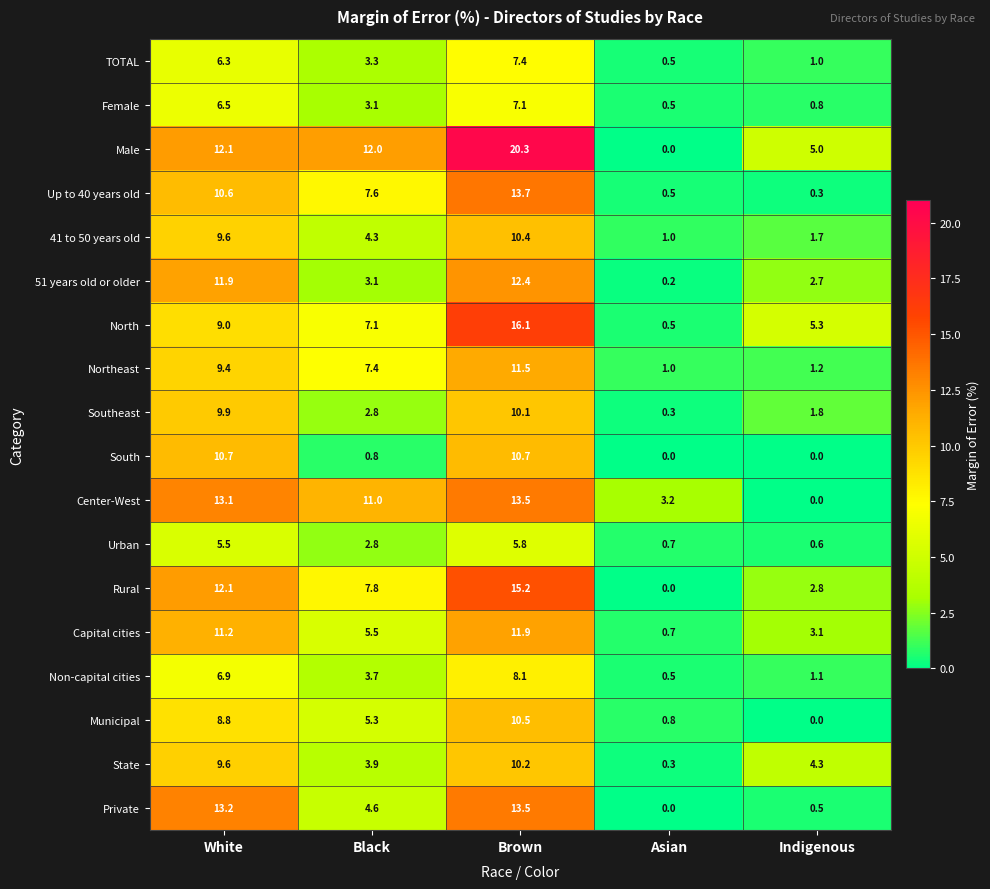

What is the greatest value displayed?

20.3